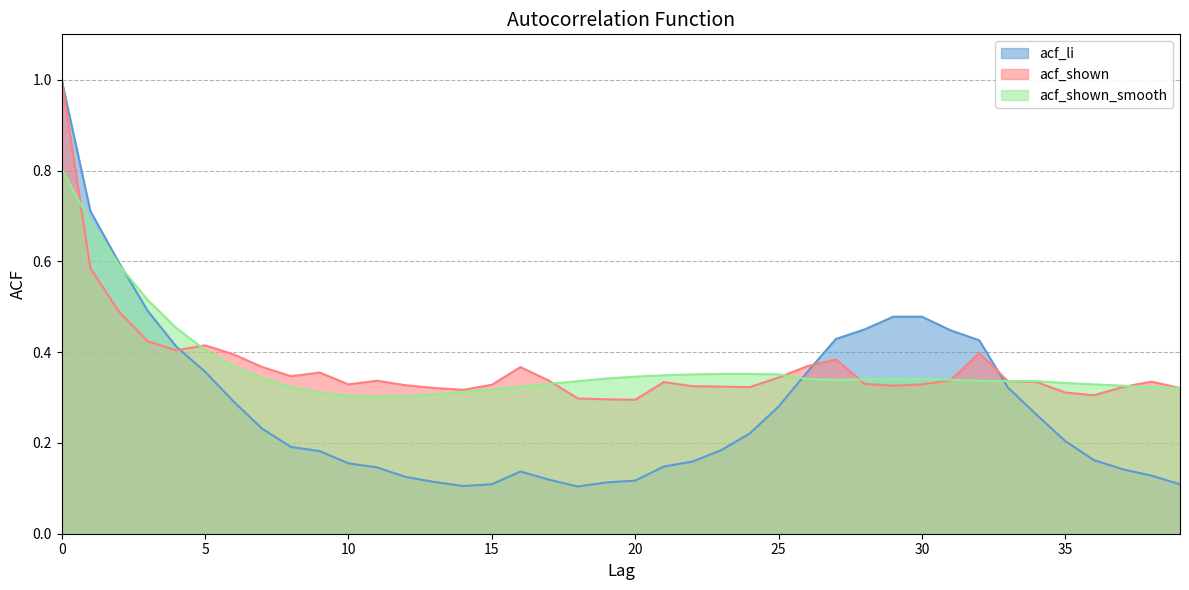

Reading left to right, list all the values displayed in this chart.

acf_li: 1.0	0.7	0.6	0.5	0.4	0.4	0.3	0.2	0.2	0.2	0.2	0.1	0.1	0.1	0.1	0.1	0.1	0.1	0.1	0.1	0.1	0.1	0.2	0.2	0.2	0.3	0.4	0.4	0.5	0.5	0.5	0.4	0.4	0.3	0.3	0.2	0.2	0.1	0.1	0.1
acf_shown: 1.0	0.6	0.5	0.4	0.4	0.4	0.4	0.4	0.3	0.4	0.3	0.3	0.3	0.3	0.3	0.3	0.4	0.3	0.3	0.3	0.3	0.3	0.3	0.3	0.3	0.3	0.4	0.4	0.3	0.3	0.3	0.3	0.4	0.3	0.3	0.3	0.3	0.3	0.3	0.3
acf_shown_smooth: 0.8	0.7	0.6	0.5	0.5	0.4	0.4	0.3	0.3	0.3	0.3	0.3	0.3	0.3	0.3	0.3	0.3	0.3	0.3	0.3	0.3	0.3	0.4	0.4	0.4	0.4	0.3	0.3	0.3	0.3	0.3	0.3	0.3	0.3	0.3	0.3	0.3	0.3	0.3	0.3